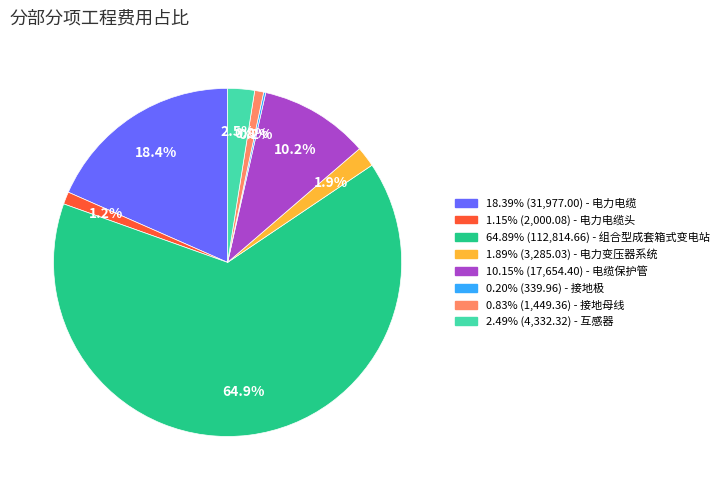

Is there a majority slice in this chart?

Yes